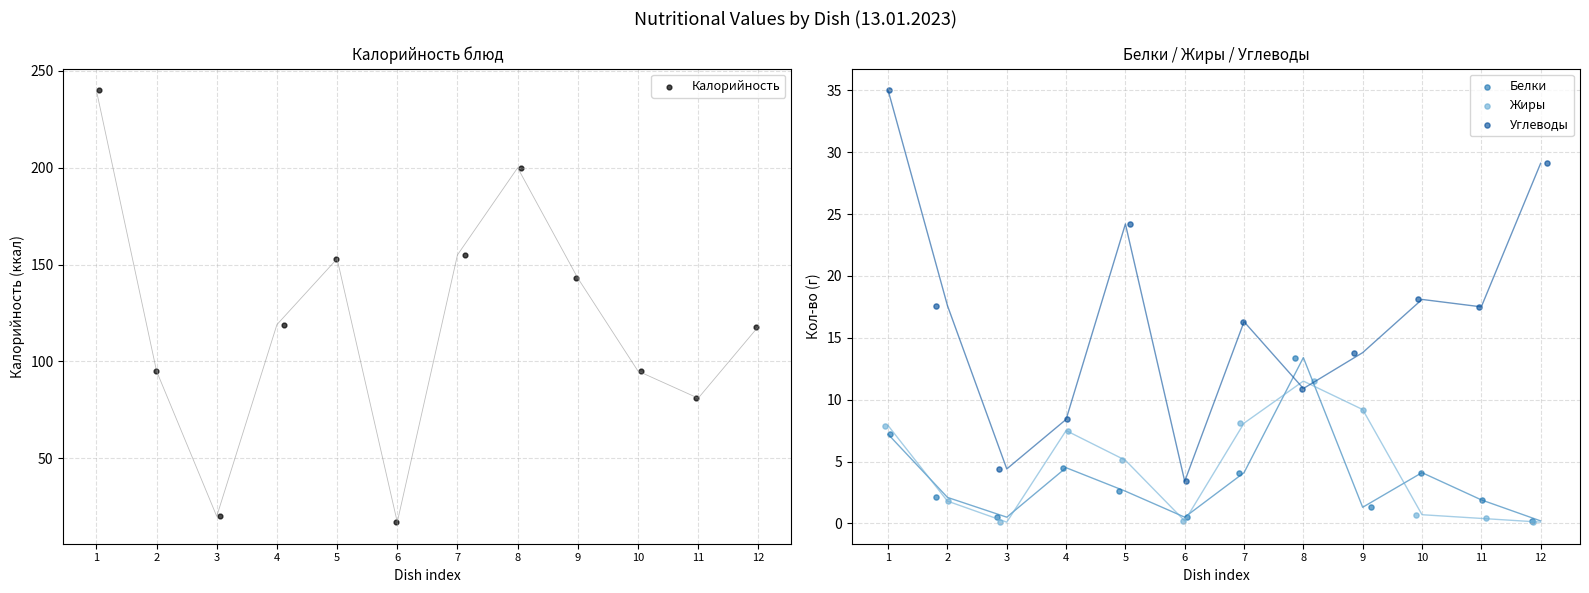

What is the total value across all series at 2?

116.5